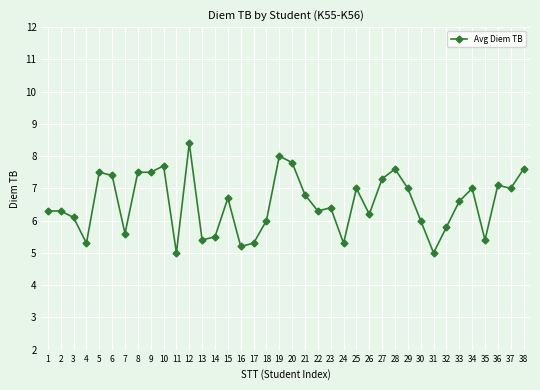

What is the greatest value displayed?

8.4